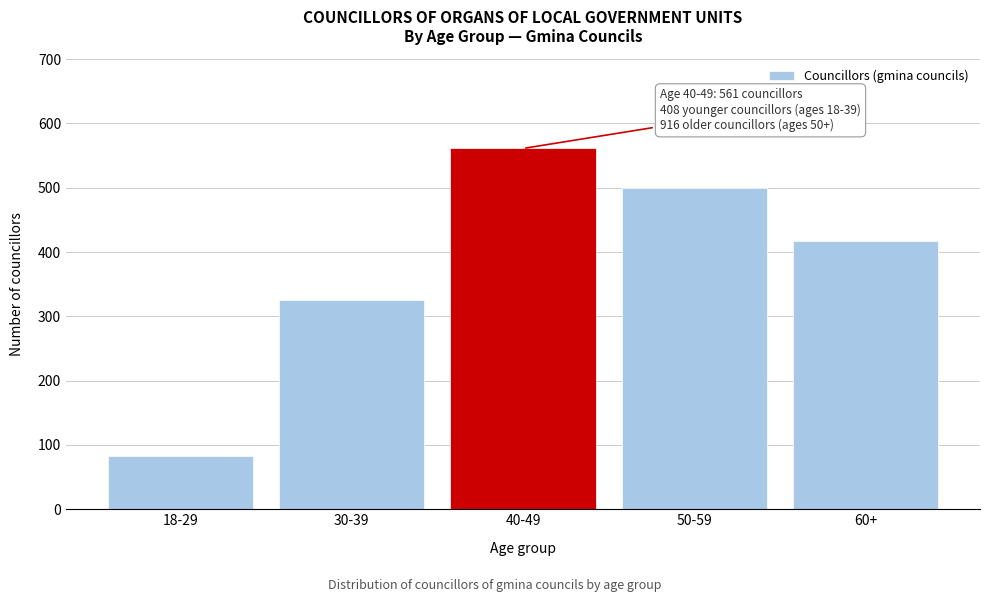

Reading left to right, what are all the values shown in this chart?

83	325	561	499	417